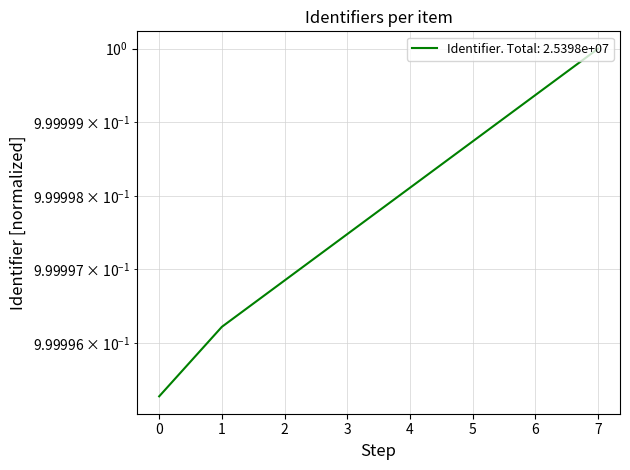

What is the smallest value displayed?

1.0